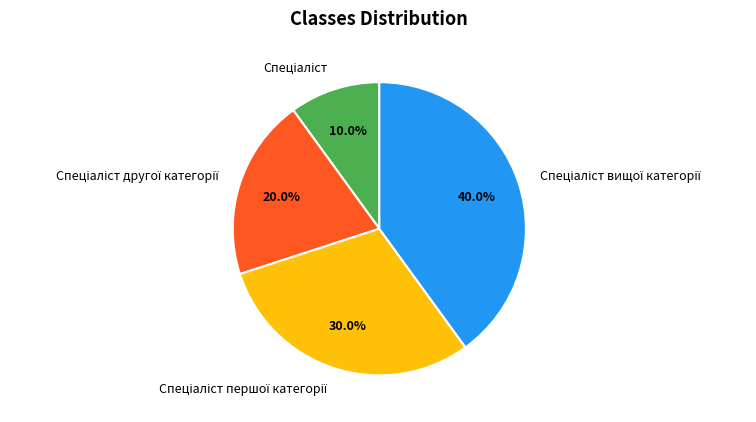

To the nearest percent, what is the average slice percentage?

25%